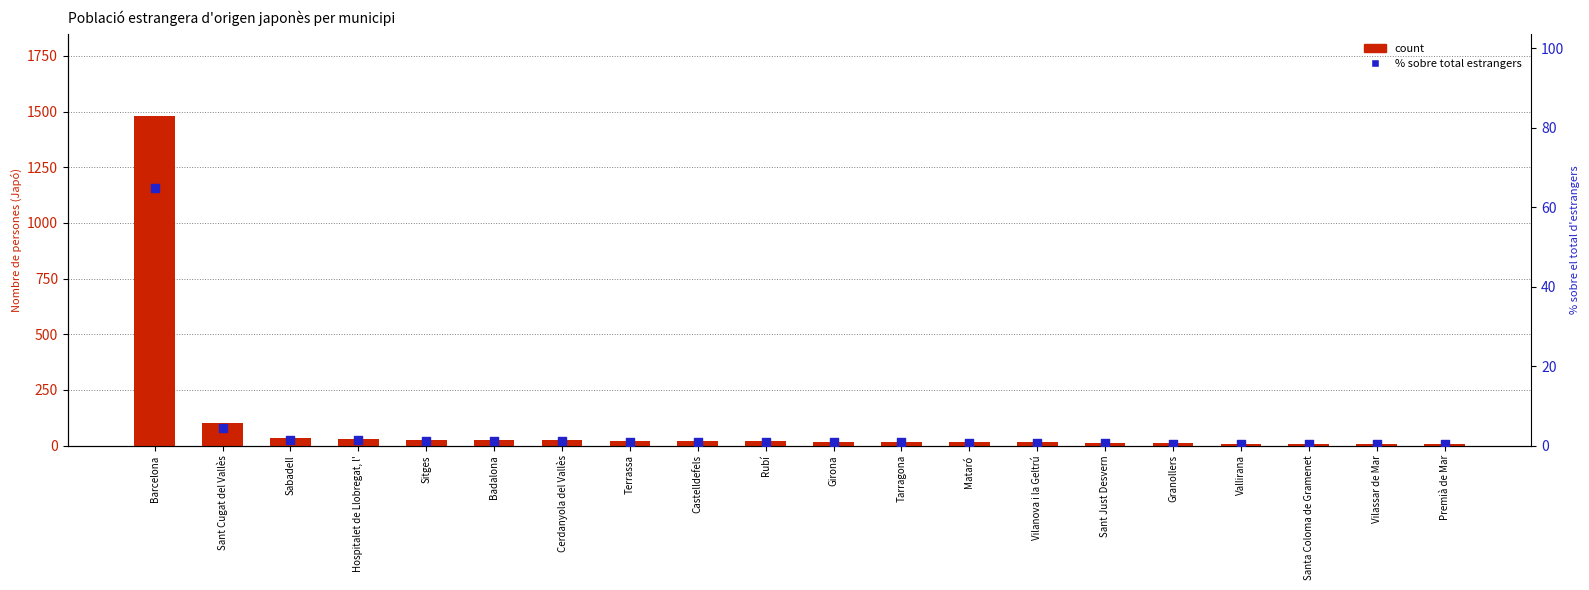

What are all the series names shown in the legend?

count, % sobre total estrangers